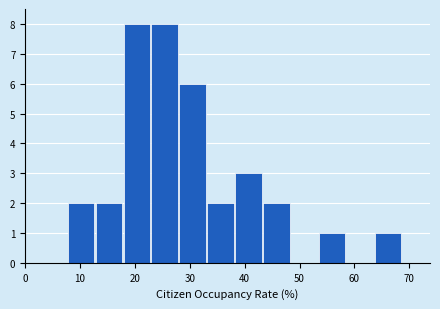

What is the height of the bar covering 13 to 18 on the x-axis? Neither the bar edges nor the heights are printed on the chart, so give them approximately, as read against the axes.

2